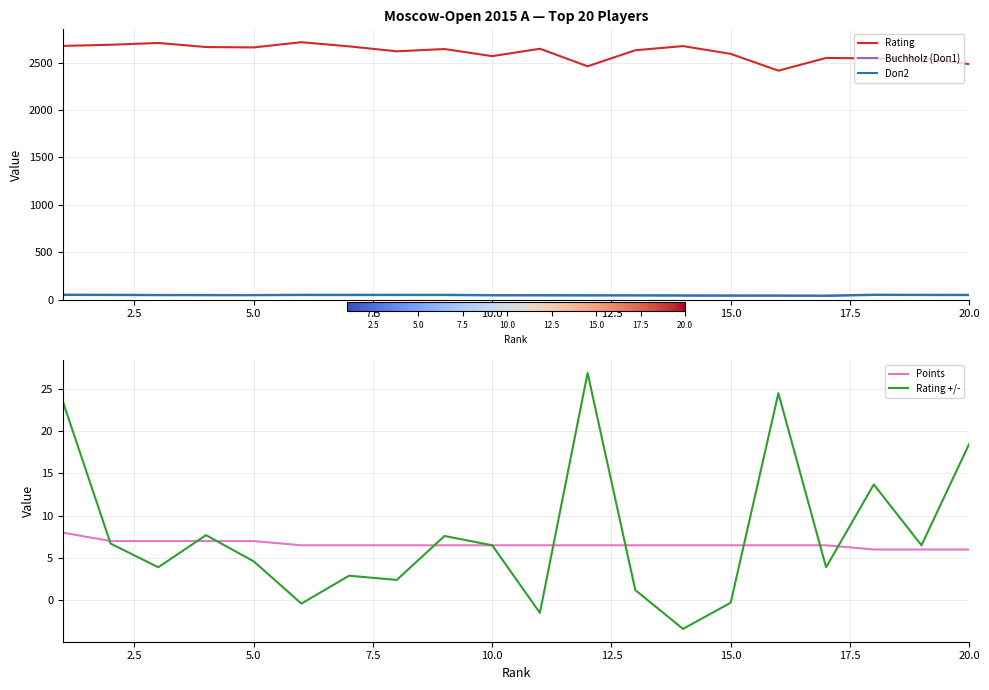

Which series has the largest range (max minus min)?

Rating